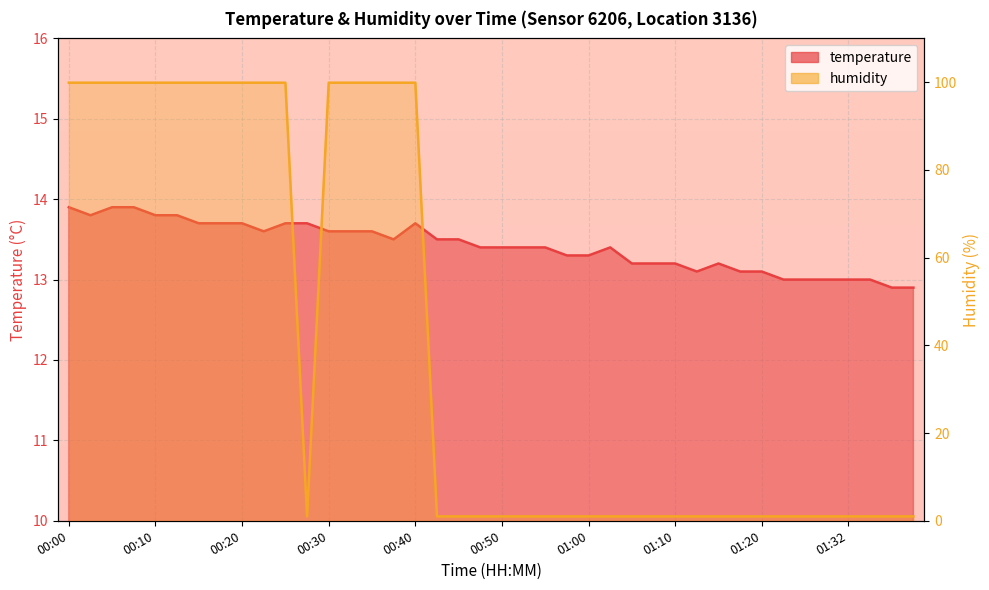

How many data points in temperature are less than 13?

2